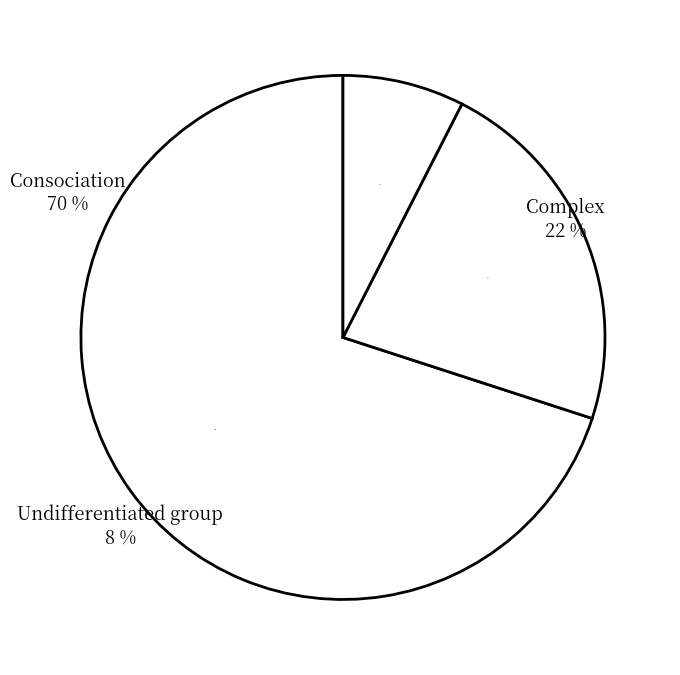

What percentage is the Undifferentiated group slice, to the nearest percent?

8%